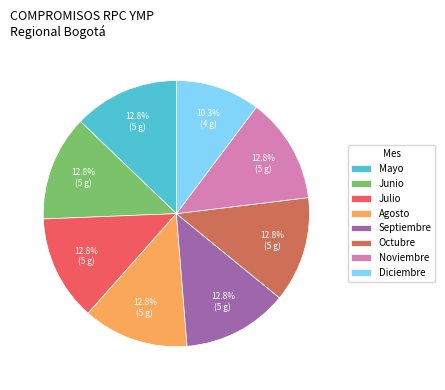

Which category has the smallest portion of the pie?

Diciembre